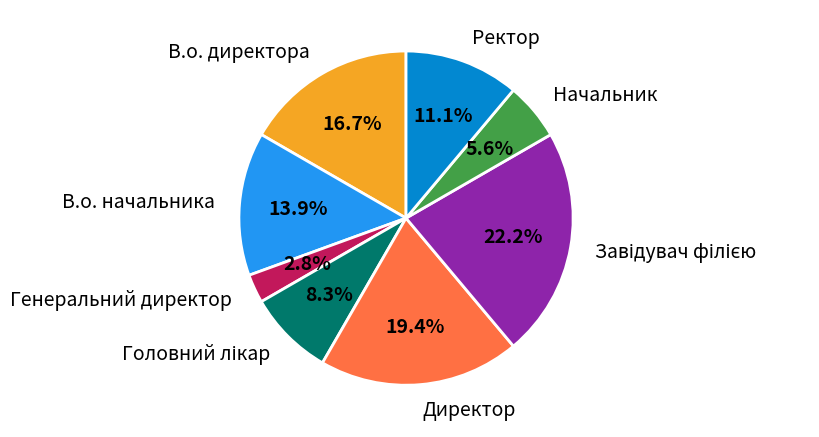

Does any single category account for the majority?

No